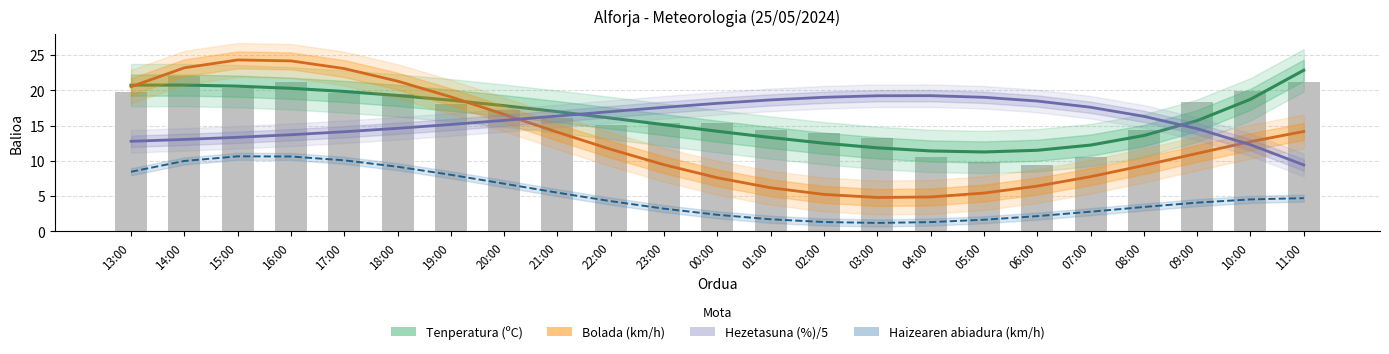

At which category is the sum across all series the highest?

16:00